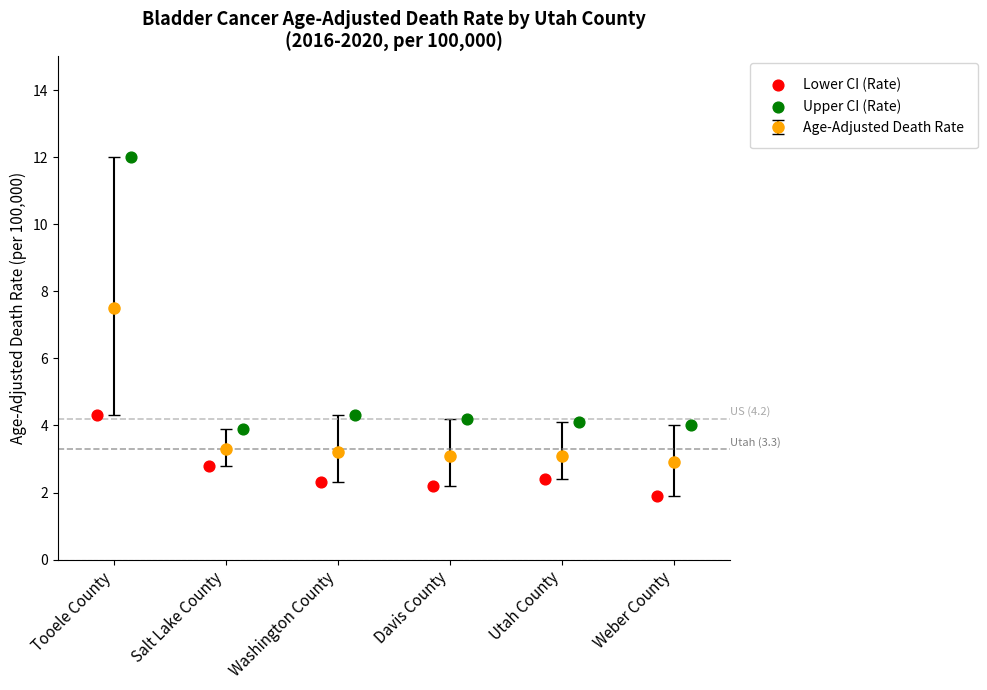

Which series contains the highest Y value?

Upper CI (Rate)